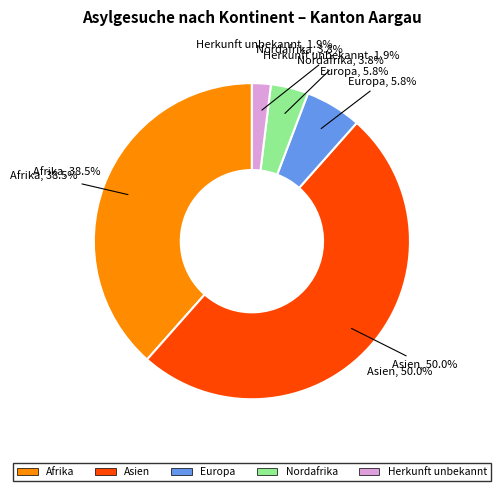

Which slice is the largest?

Asien